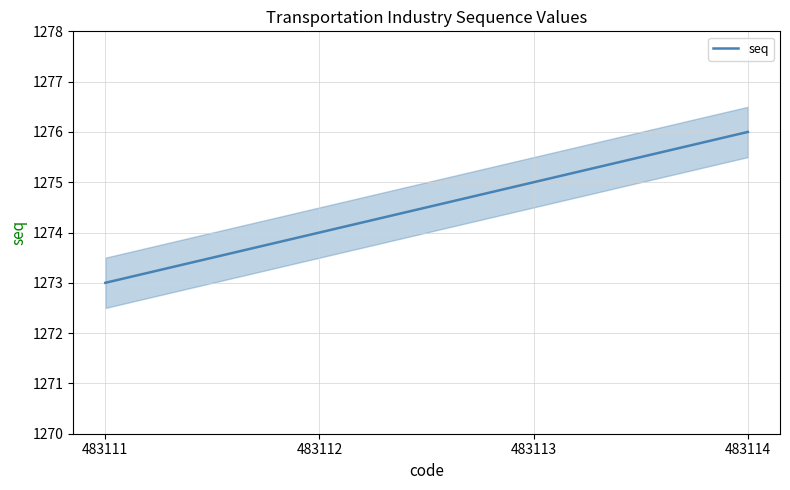

What is the value of the 3rd point from the left?

1275